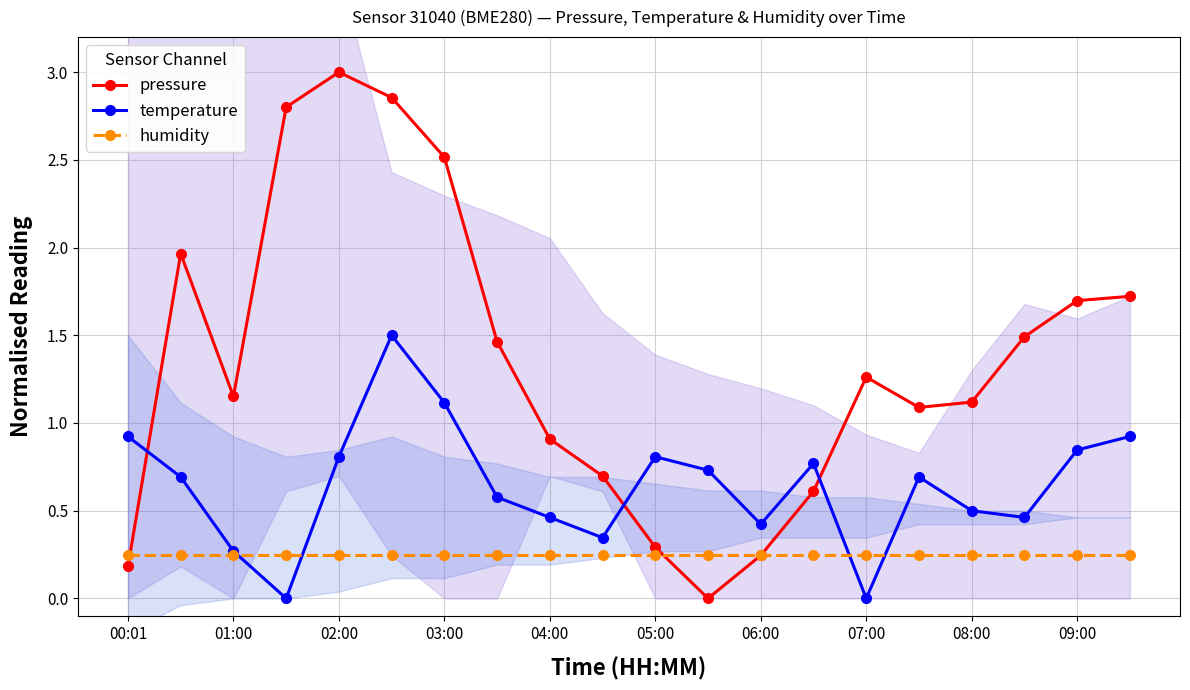

Which series has the largest range (max minus min)?

pressure